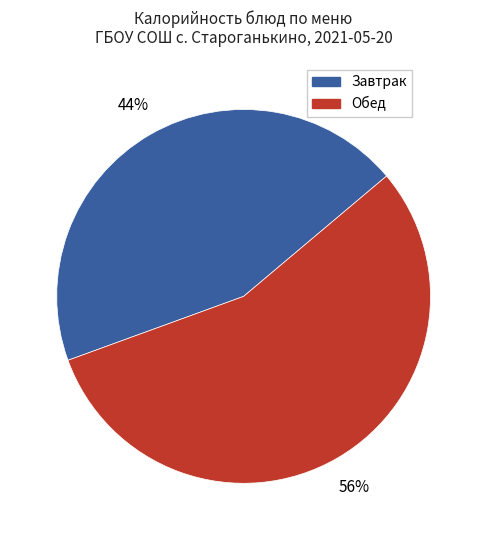

Is there any slice that represents more than half of the pie?

Yes